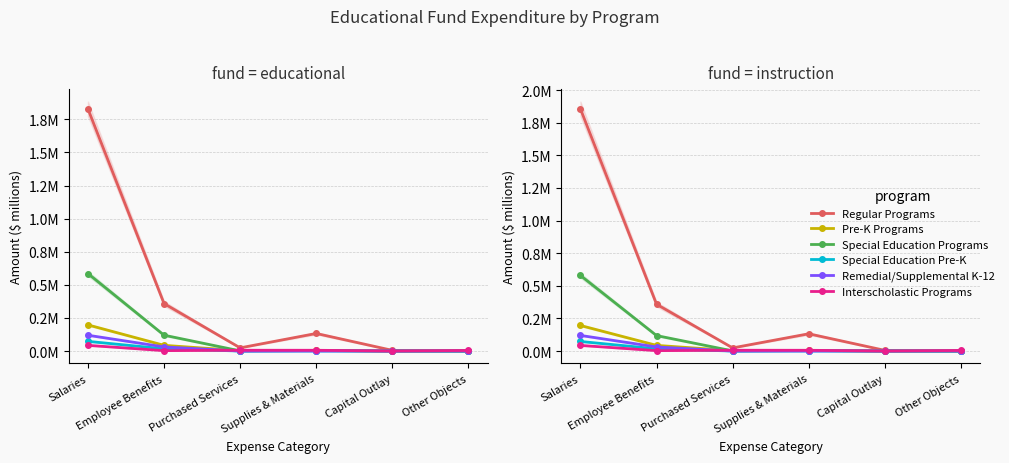

True or false: Special Education Pre-K and Pre-K Programs cross at least once.

False